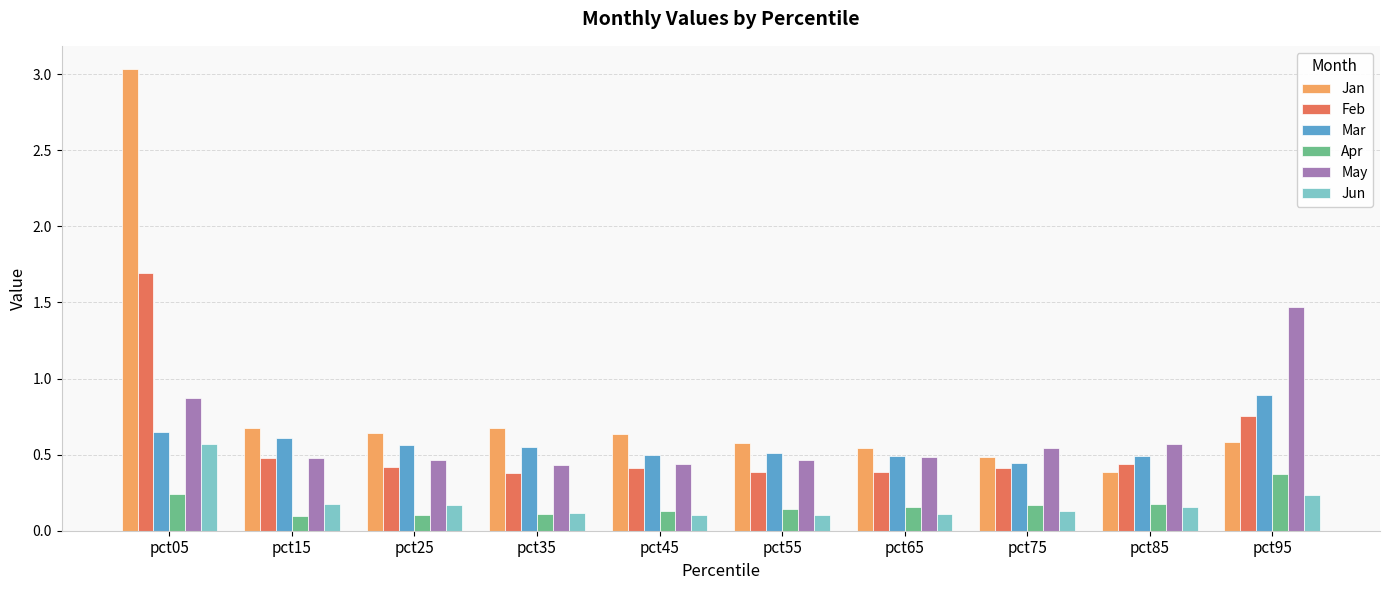

What is the total value across all series at pct95?

4.3